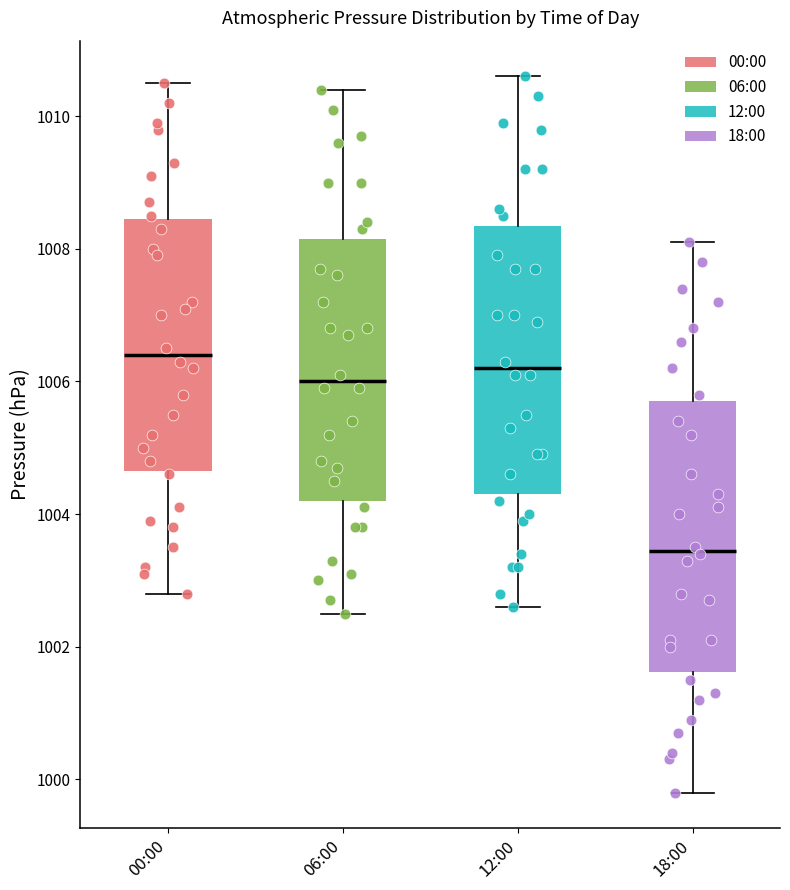

Where is the upper edge of the box for 18:00 on the y-axis? The values are not printed on the chart, so give them approximately, as read against the axis.

1005.8